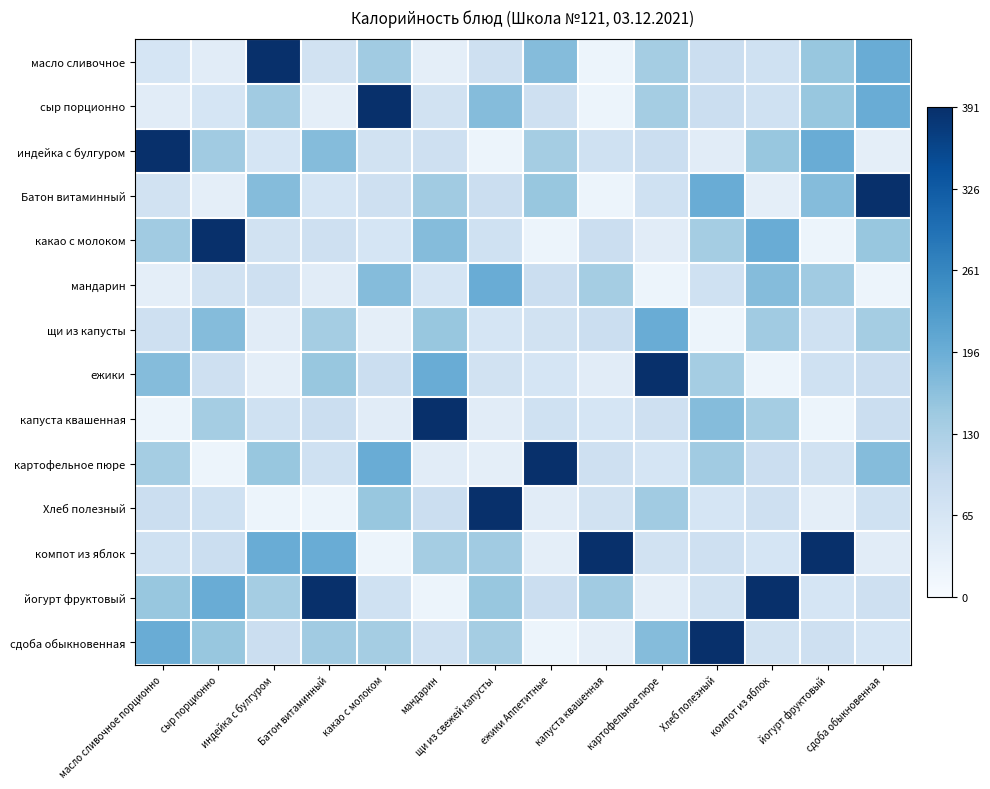

At how many categories does at least one series exceed 0?

14